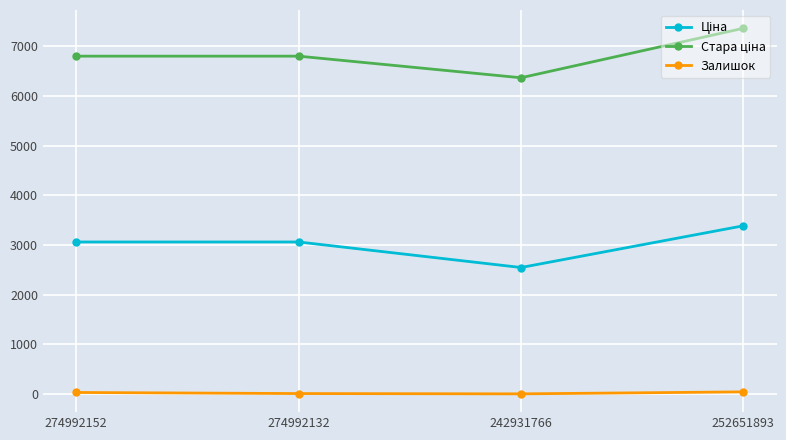

True or false: Залишок has a value of 31.0 at 274992152.

True